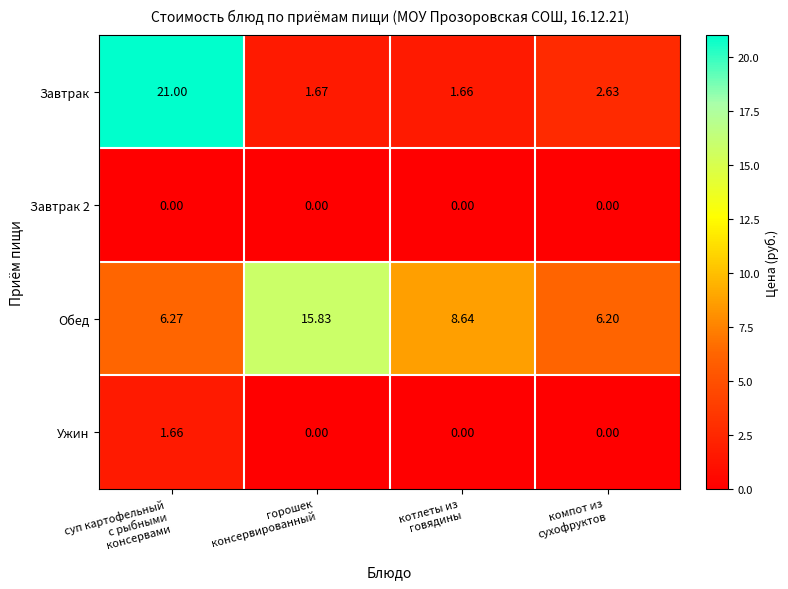

Which series has the widest spread of values?

Завтрак